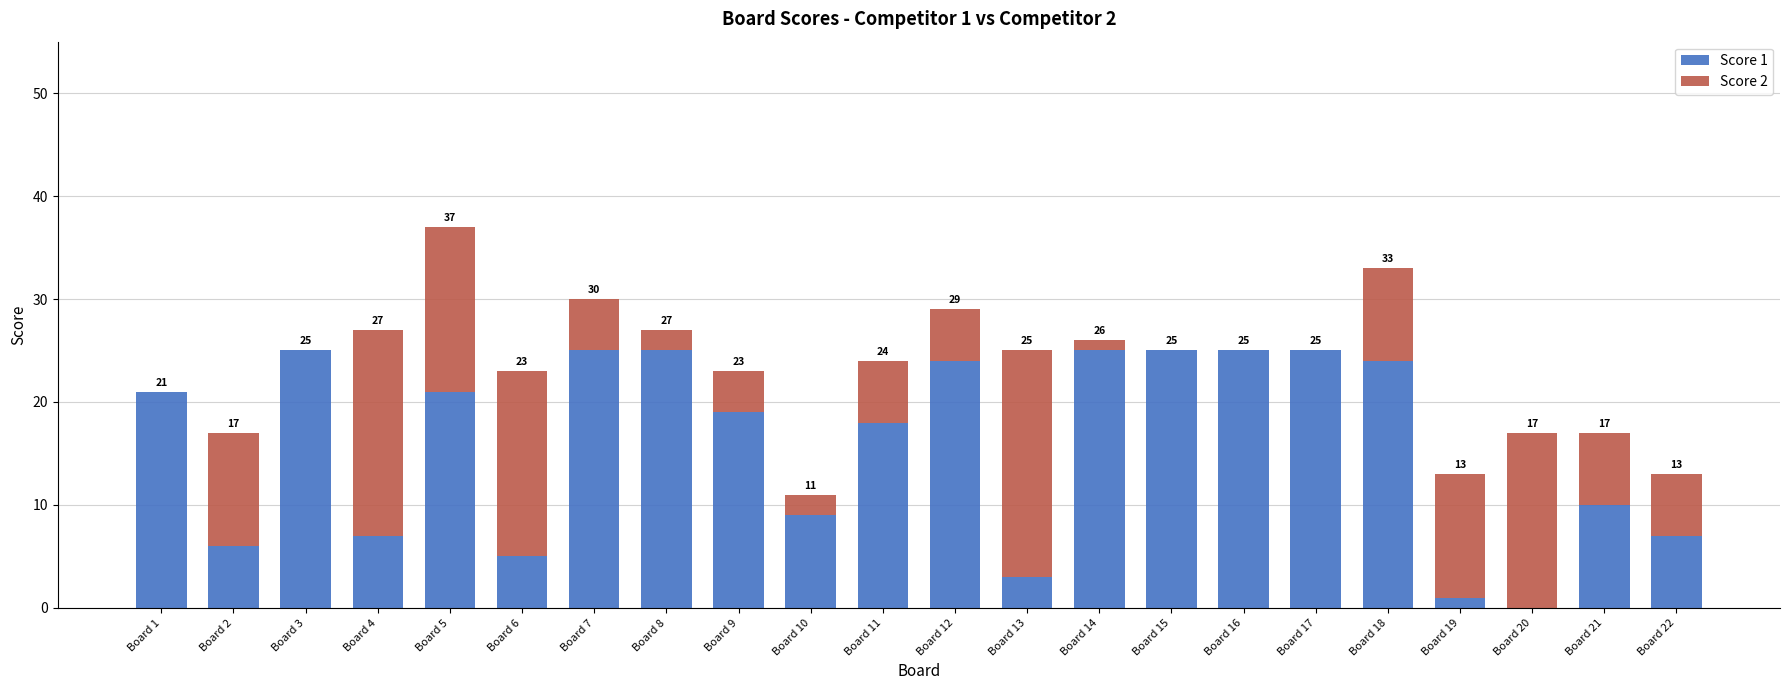

What is the average value of the Score 1 series?

16